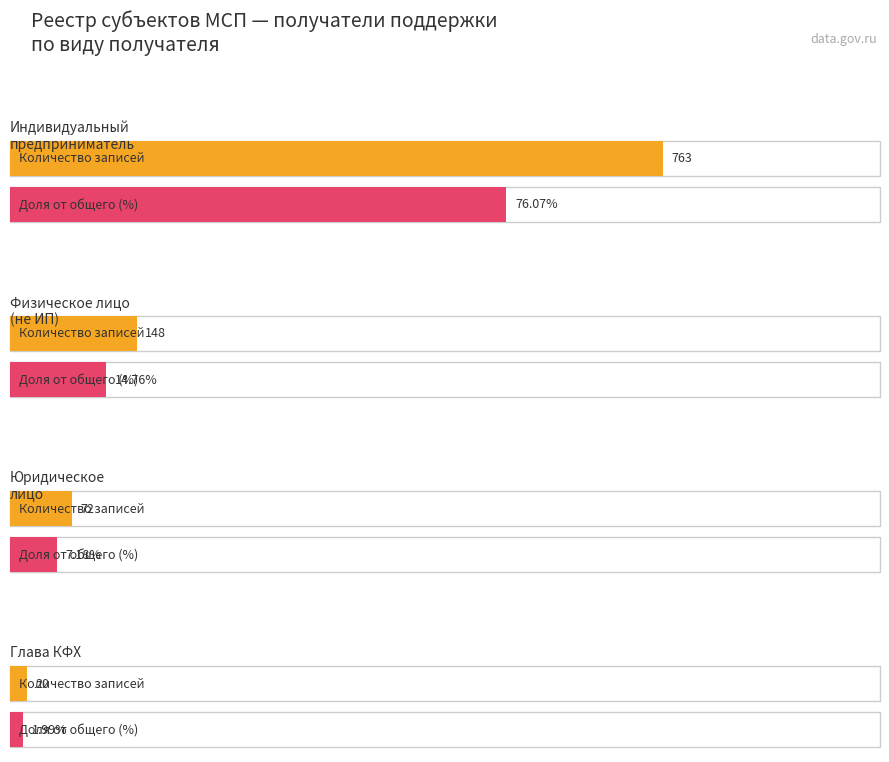

What is the spread (max minus min) of values at 3?

18.0